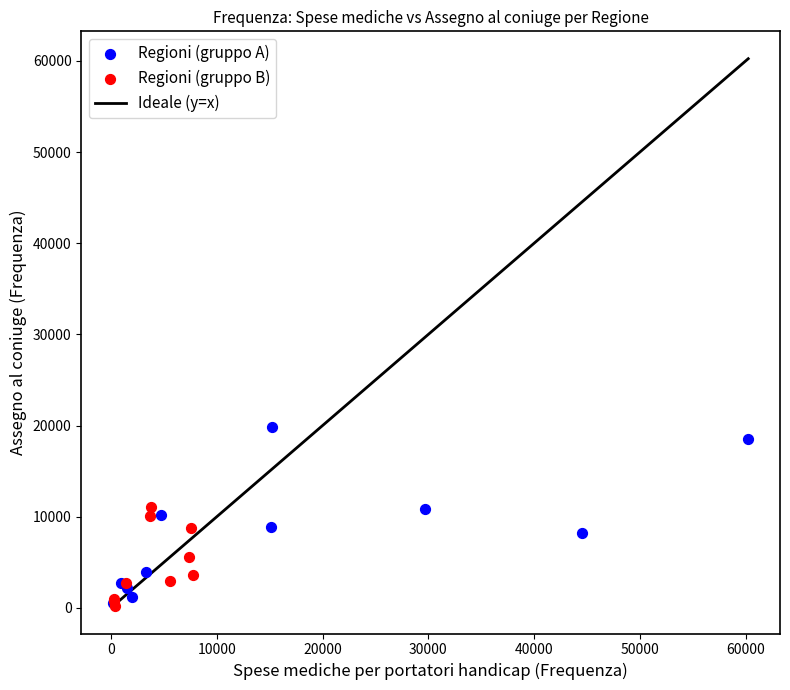

Which series reaches the maximum Y coordinate?

Regioni (gruppo A)